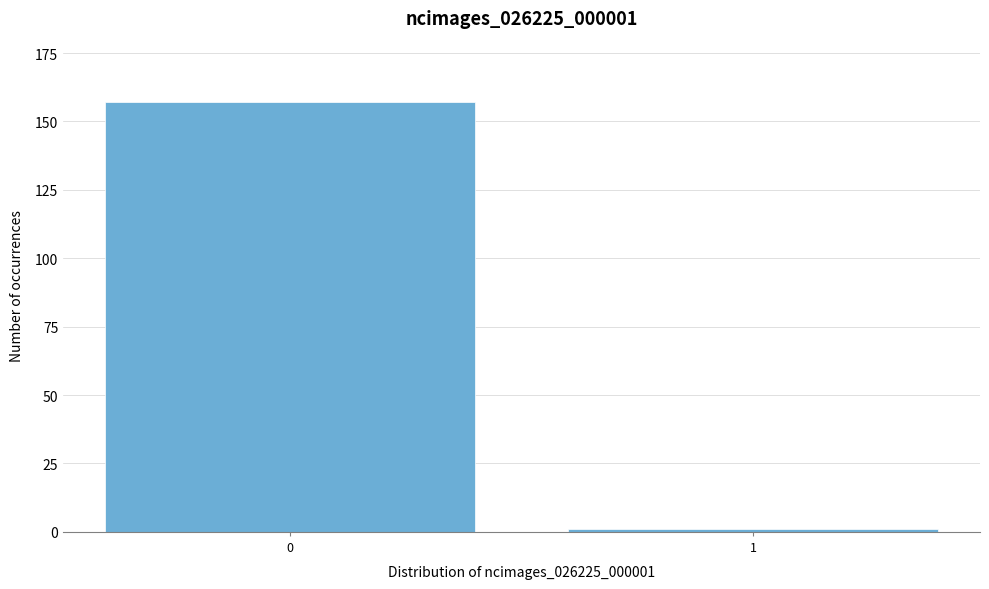

Reading left to right, what are all the values shown in this chart?

157	1